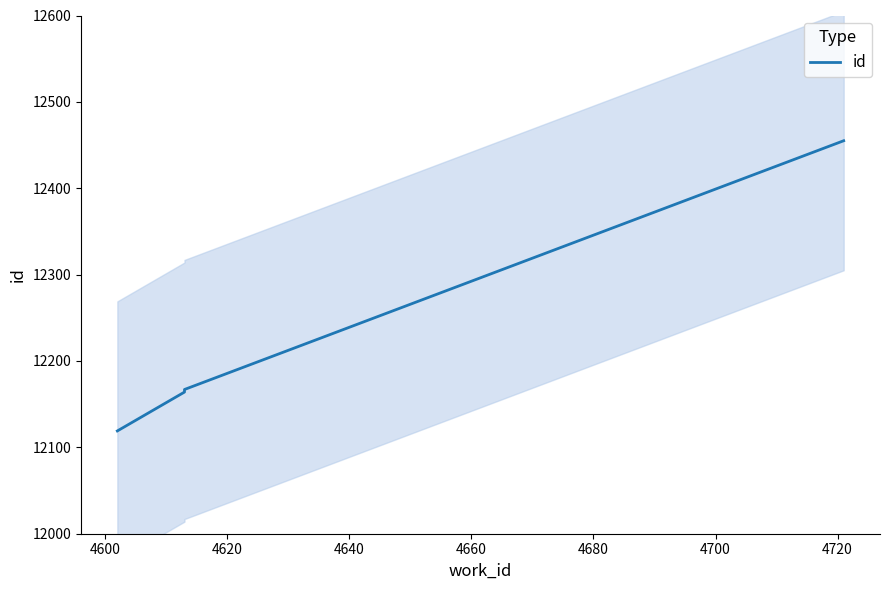

What is the greatest value displayed?

12455